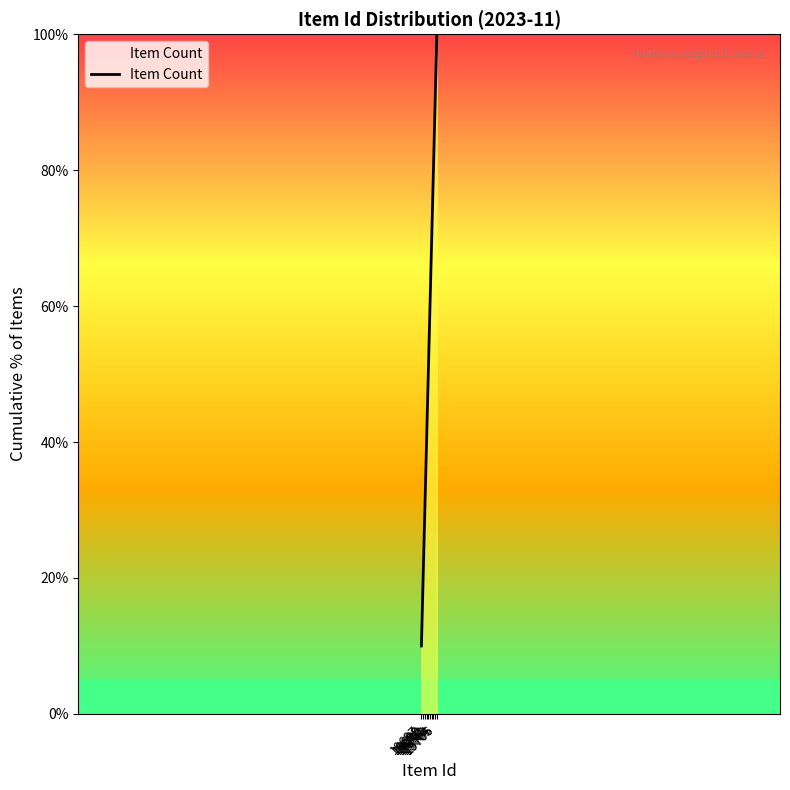

What is the average value?

55